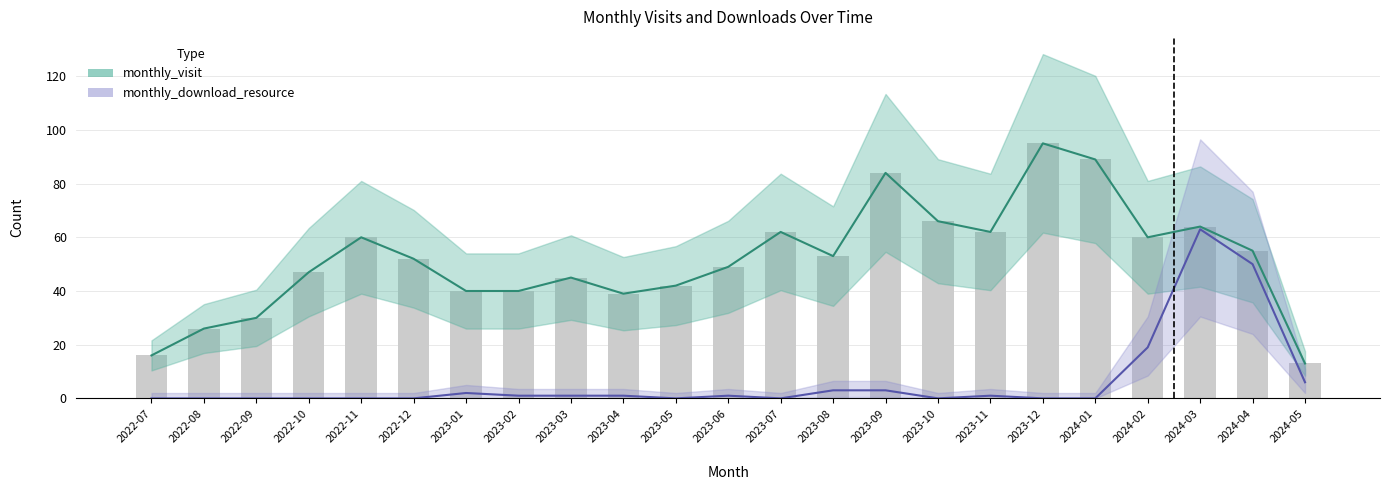

What is the difference between the maximum and minimum values in the monthly_download_resource series?

63